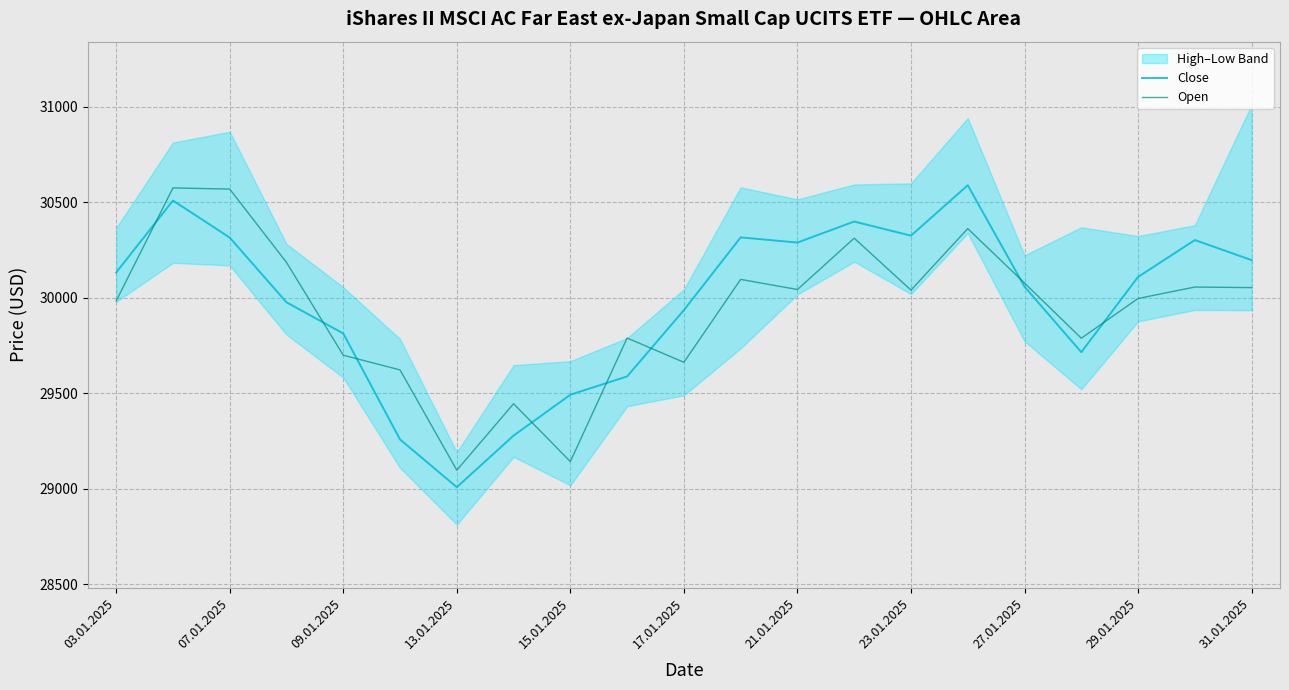

After their last crossing, which series has the higher values: Close or Open?

Close